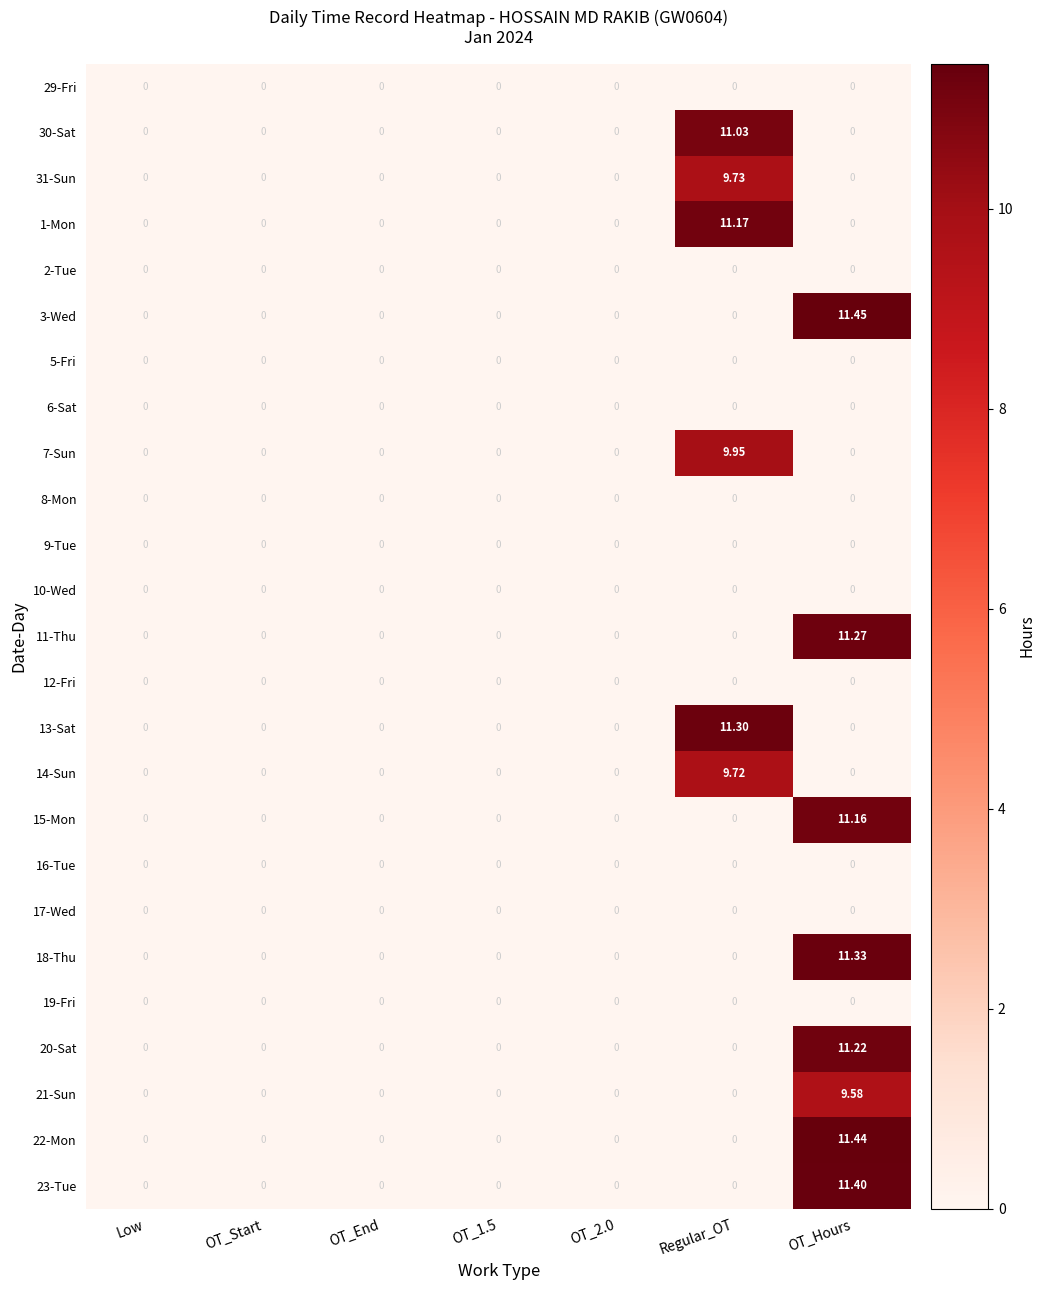

How many distinct data groups are displayed?

25